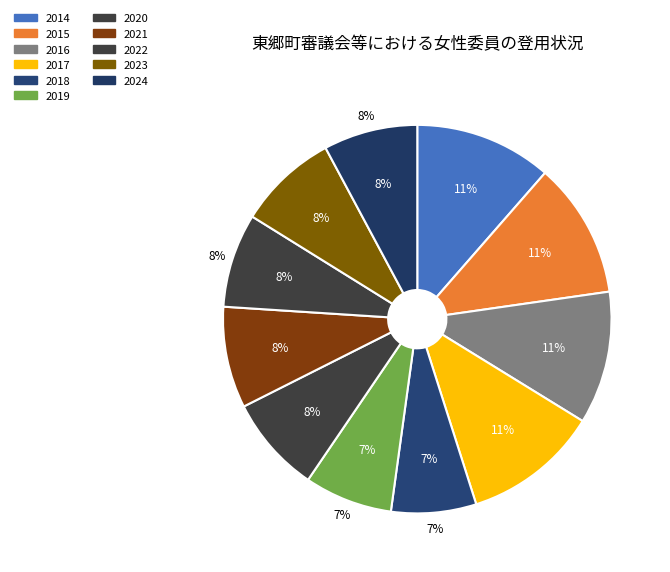

Which category has the smallest portion of the pie?

2018